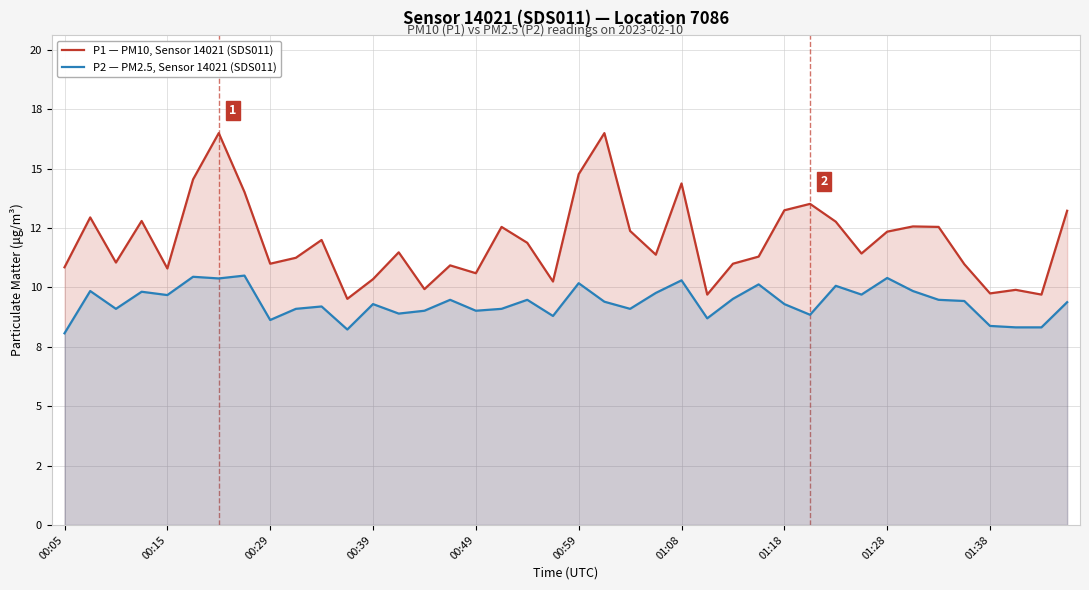

At 01:08, list the series in order from largest to smallest.

P1 — PM10, Sensor 14021 (SDS011), P2 — PM2.5, Sensor 14021 (SDS011)